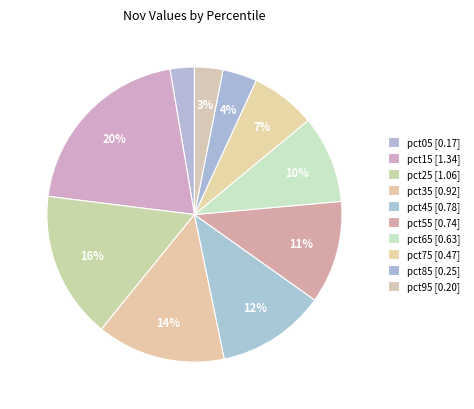

Which category has the biggest portion of the pie?

pct15